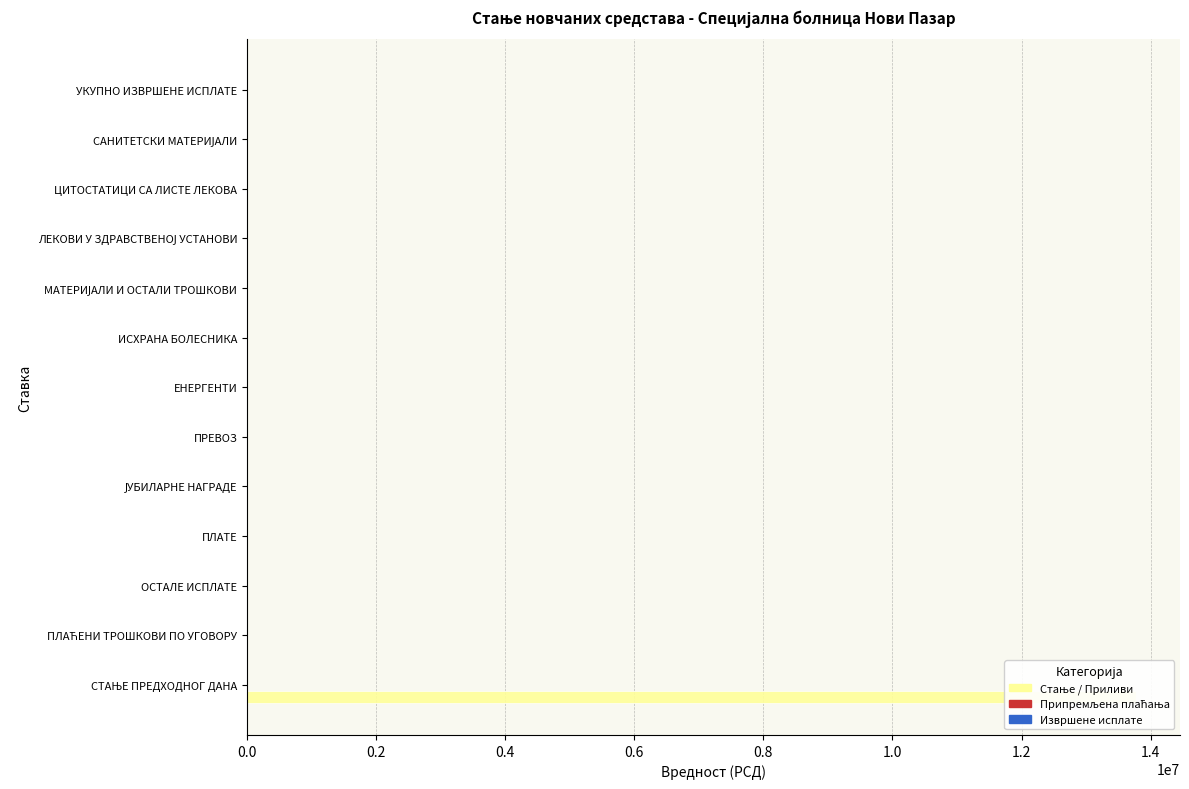

Is the value of Извршене исплате at ИСХРАНА БОЛЕСНИКА greater than the value of Стање / Приливи at ИСХРАНА БОЛЕСНИКА?

No